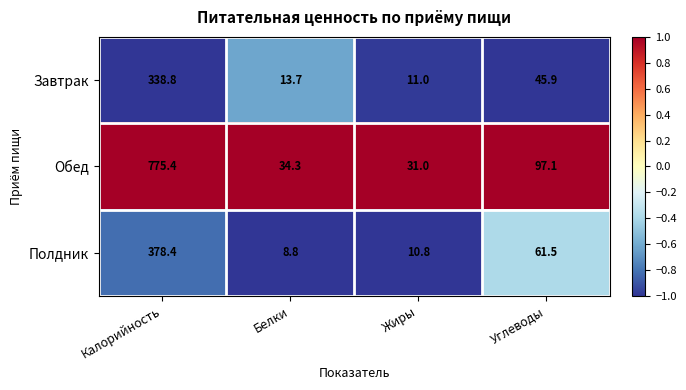

Reading right to left, extract all data points from this chart.

Завтрак: 45.9	11.0	13.7	338.8
Обед: 97.1	31.0	34.3	775.4
Полдник: 61.5	10.8	8.8	378.4